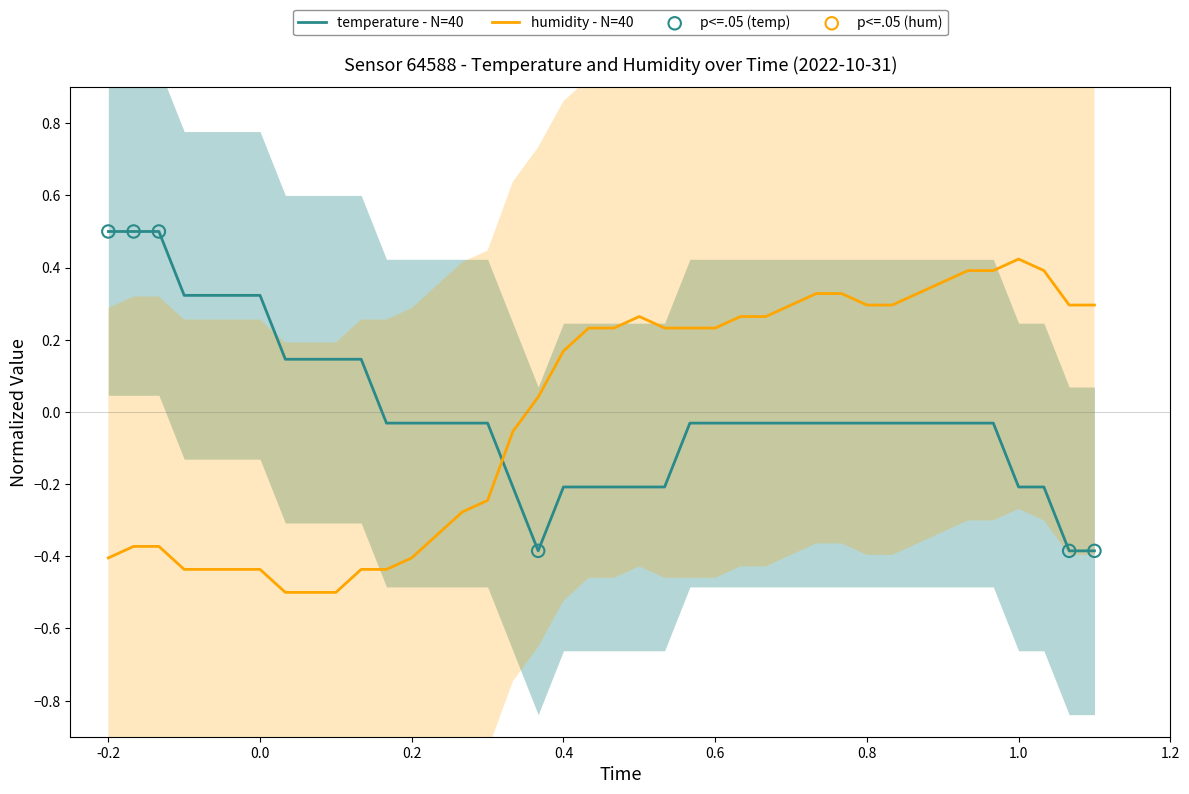

What are all the series names shown in the legend?

temperature, humidity